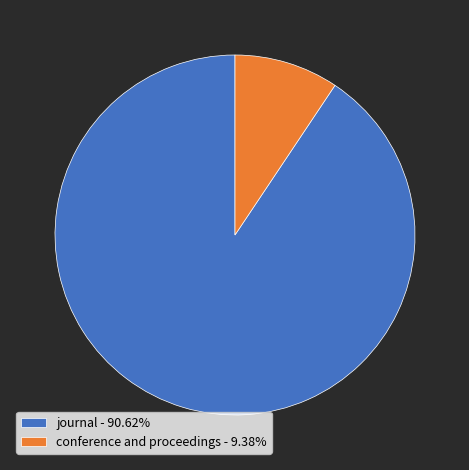

Combined, do journal - 90.62% and conference and proceedings - 9.38% account for over 50%?

Yes